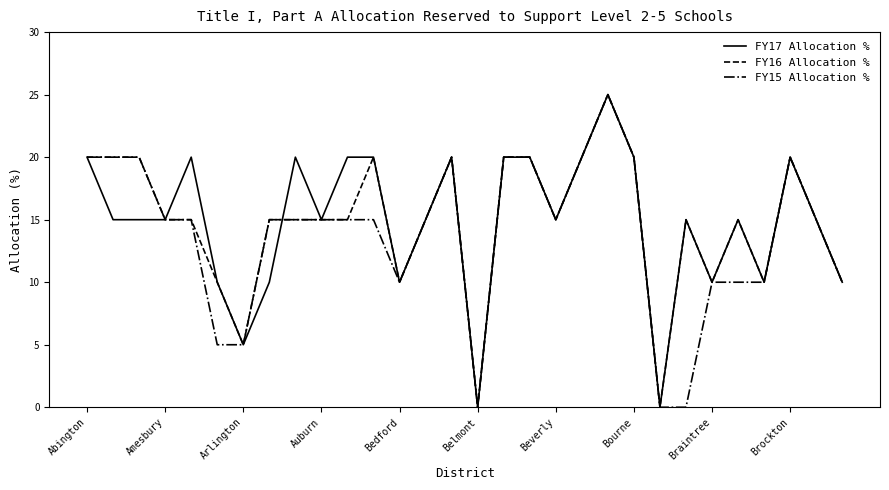

What is the greatest value displayed?

25